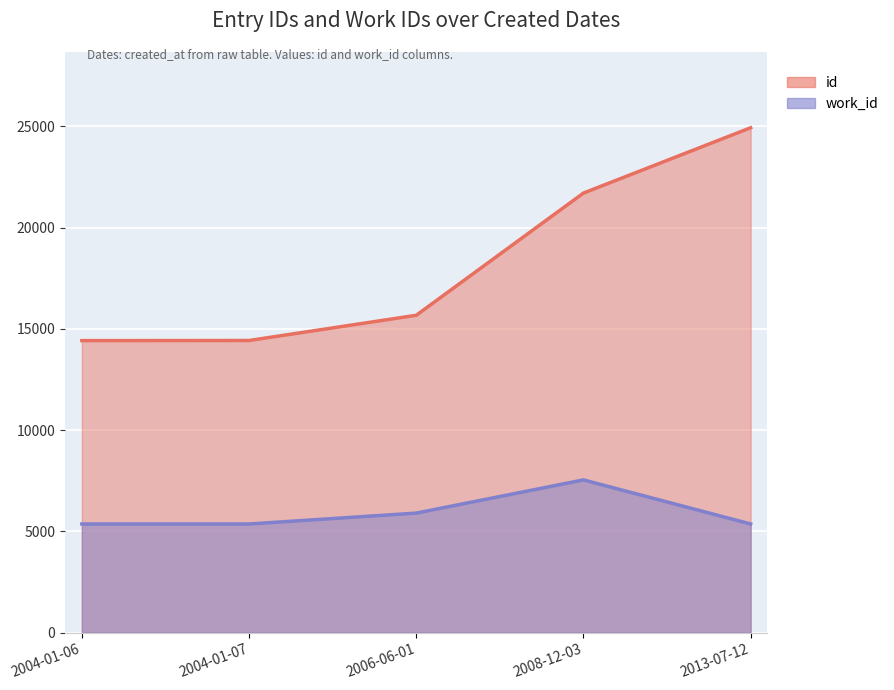

What is the label of the 3rd point from the right?

2006-06-01